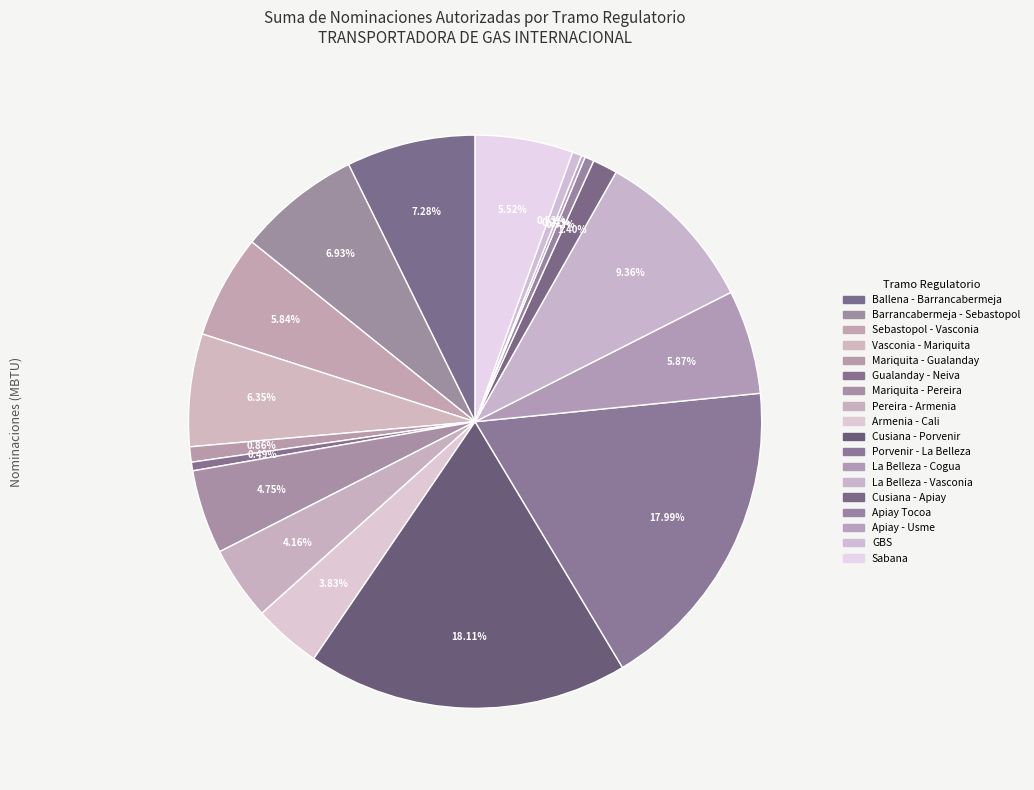

What is the smallest slice in the pie chart?

Apiay - Usme